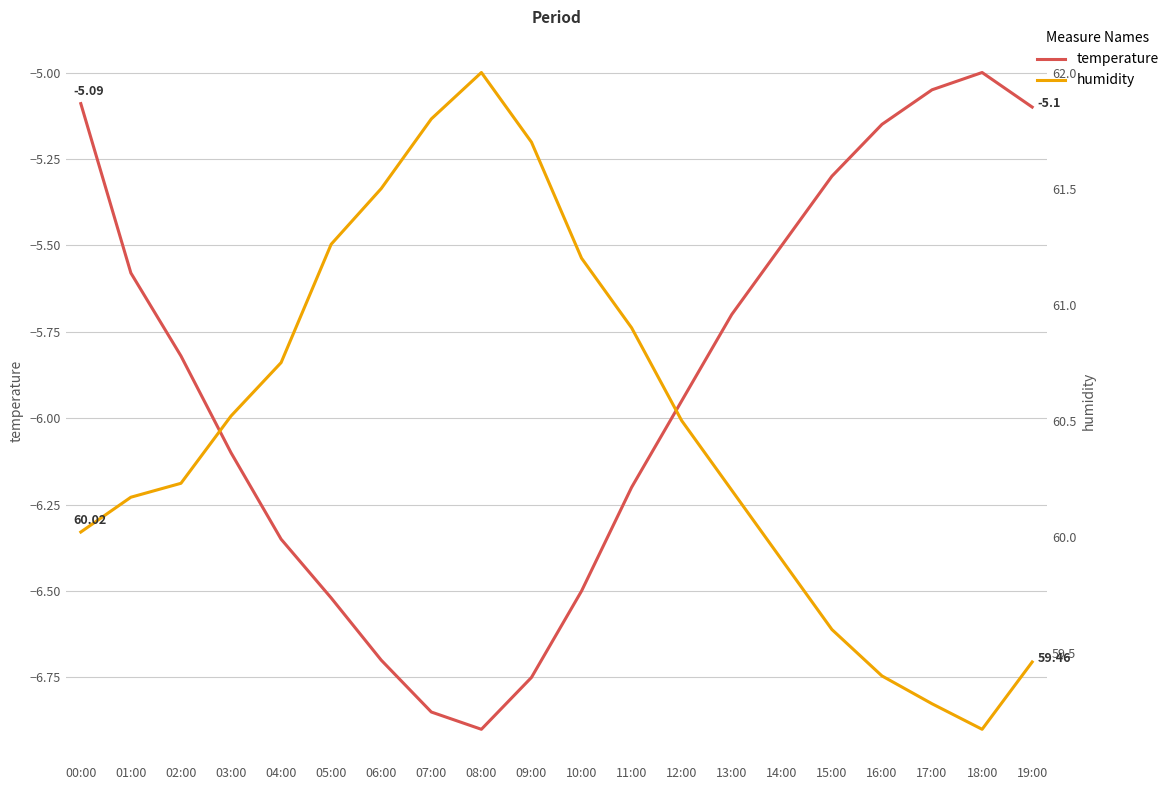

What is the total value across all series at 00:00?

54.9